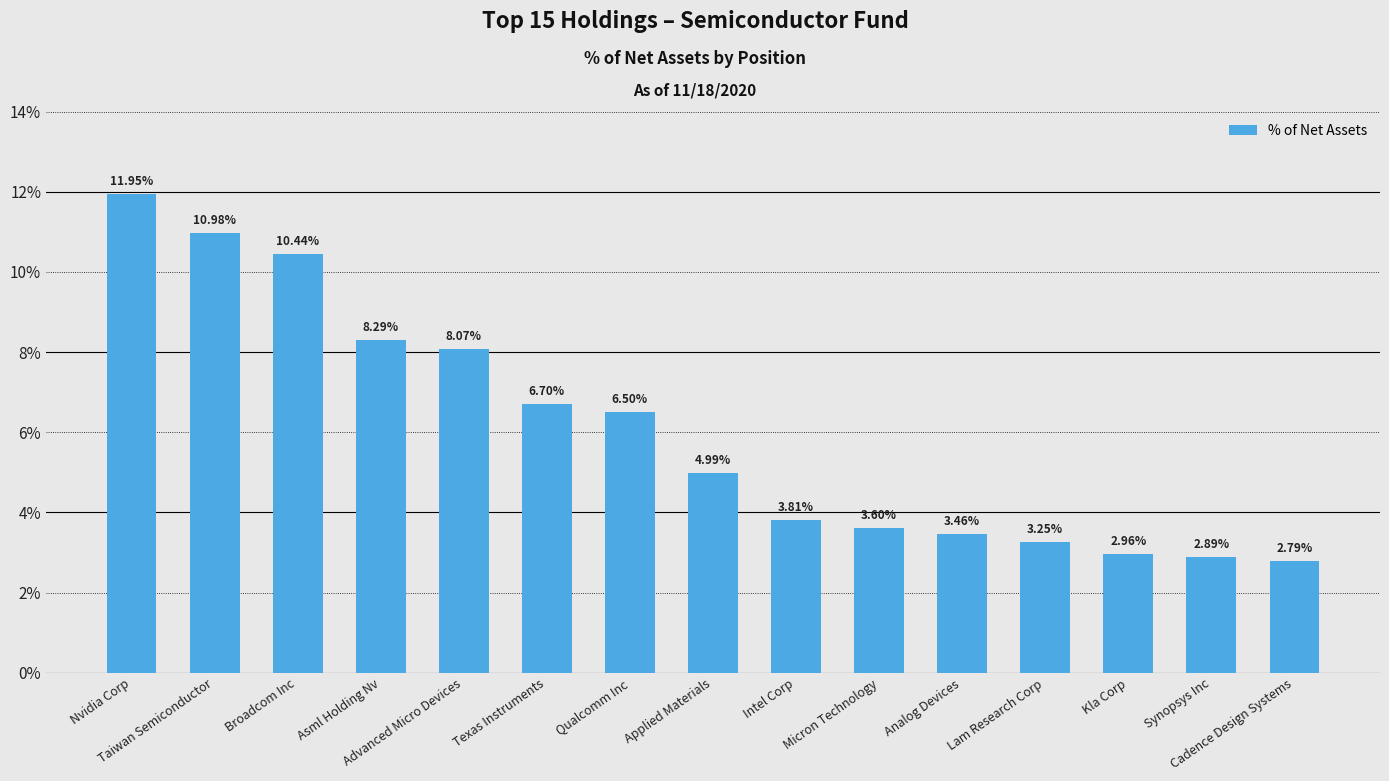

Where does the data first go above 4?

Nvidia Corp